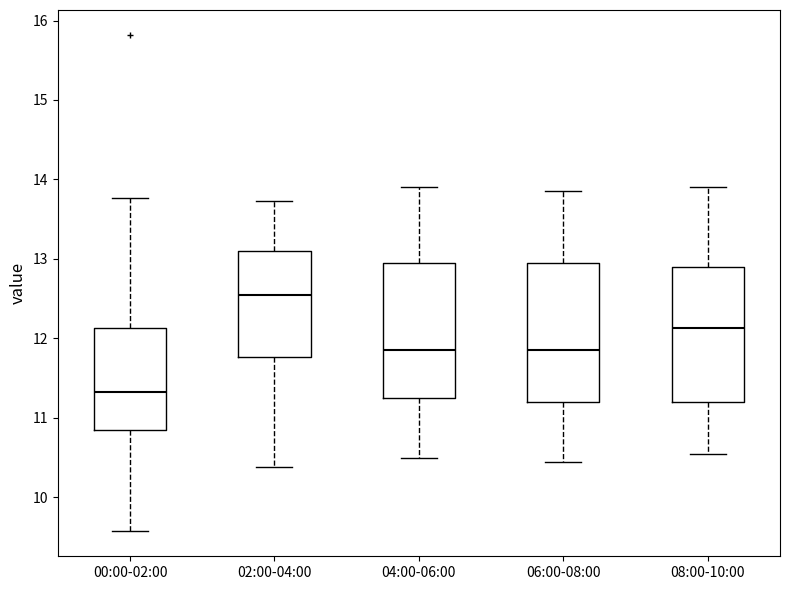

Where does the lower whisker of the box for 00:00-02:00 end on the y-axis? The values are not printed on the chart, so give them approximately, as read against the axis.

9.6